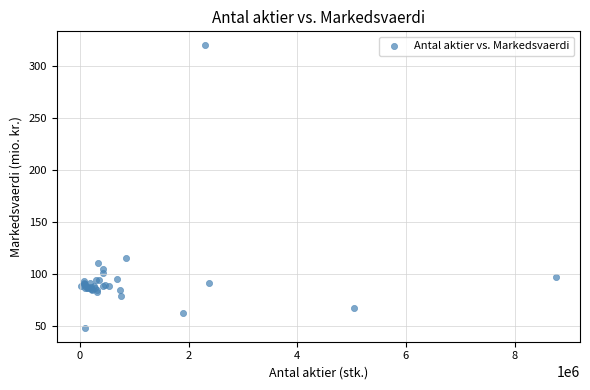

What Y value in the scatter plot is closest to 184?

115.0